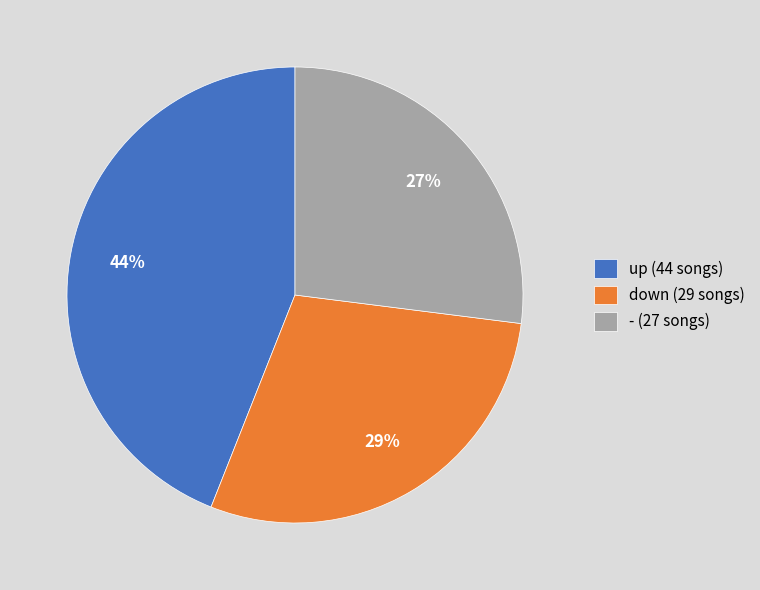

How many slices are in this pie chart?

3